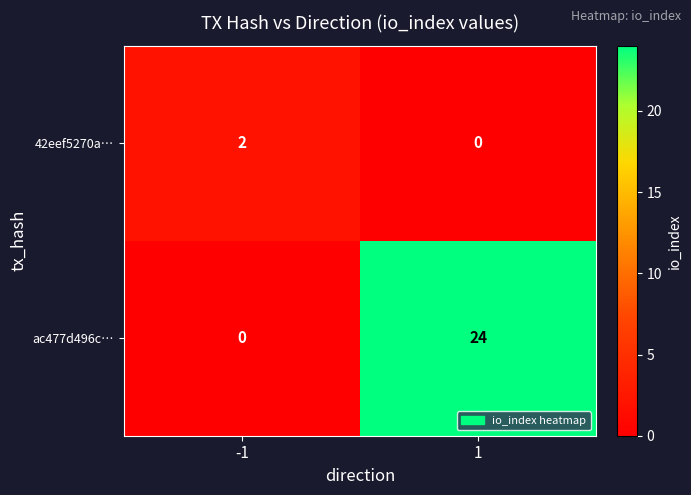

Reading right to left, extract all data points from this chart.

42eef5270a…: 0	2
ac477d496c…: 24	0